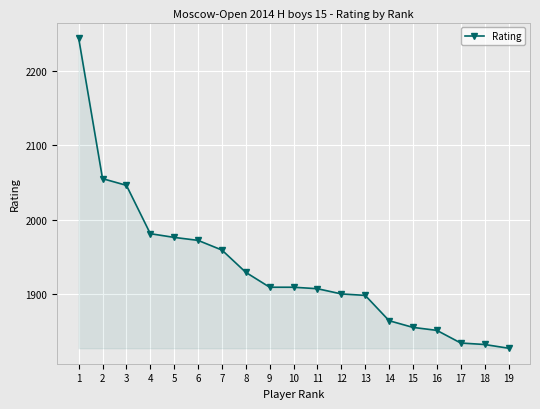

Which label corresponds to the largest value in the chart?

1